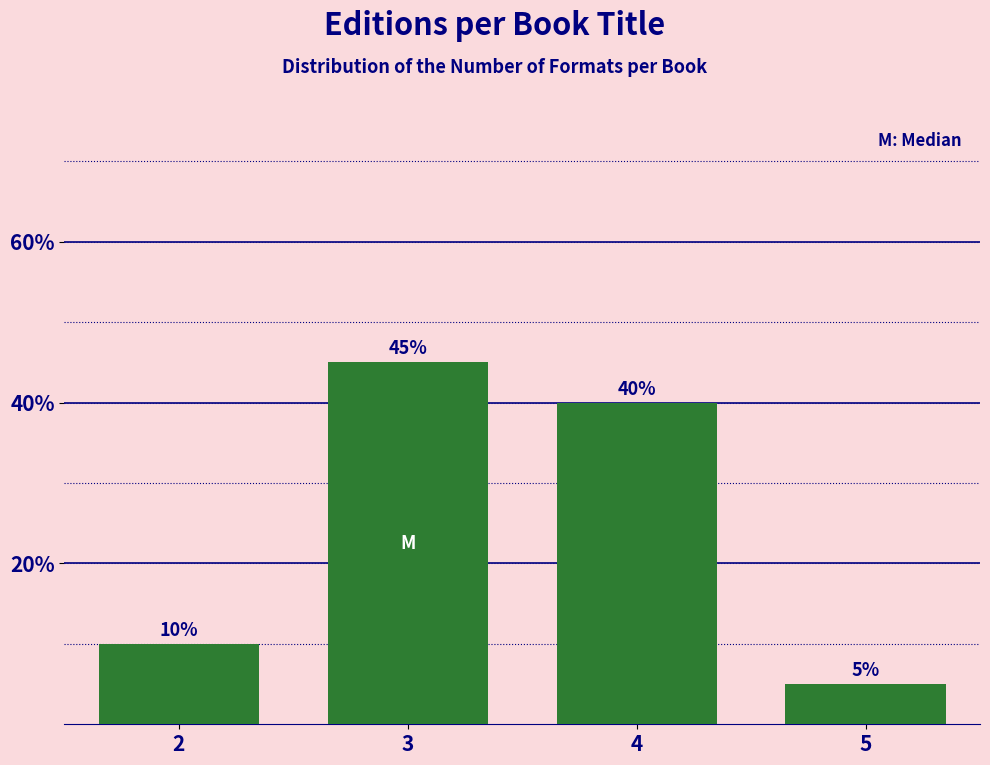

Reading left to right, extract all data points from this chart.

10	45	40	5